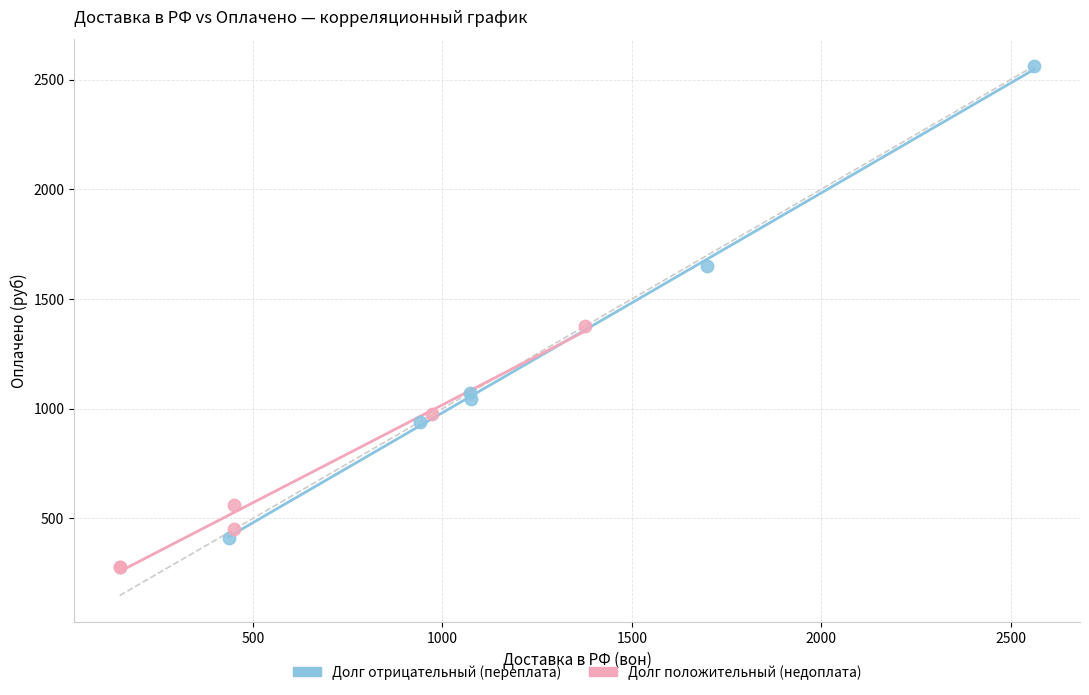

Which series has the widest spread of Y values?

Долг отрицательный (переплата)